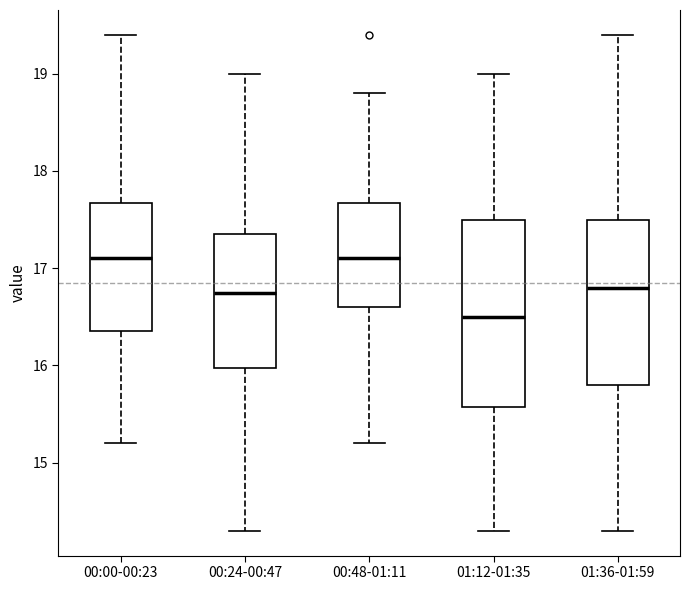

Reading left to right, transcribe this box plot: for each box, give where its median line is, the range the box spans, and where its two whiskers end, as read against the y-axis. The values are not printed on the chart, so give them approximately, as read against the axis.

00:00-00:23: median 17.1, box 16.4 to 17.7, whiskers 15.2 to 19.4
00:24-00:47: median 16.8, box 16.0 to 17.4, whiskers 14.3 to 19.0
00:48-01:11: median 17.1, box 16.6 to 17.7, whiskers 15.2 to 18.8
01:12-01:35: median 16.5, box 15.6 to 17.5, whiskers 14.3 to 19.0
01:36-01:59: median 16.8, box 15.8 to 17.5, whiskers 14.3 to 19.4